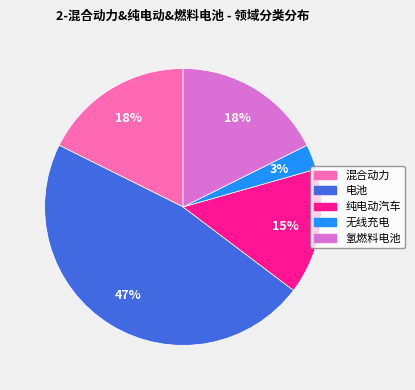

Is it true that 氢燃料电池 is 5% of the pie?

False